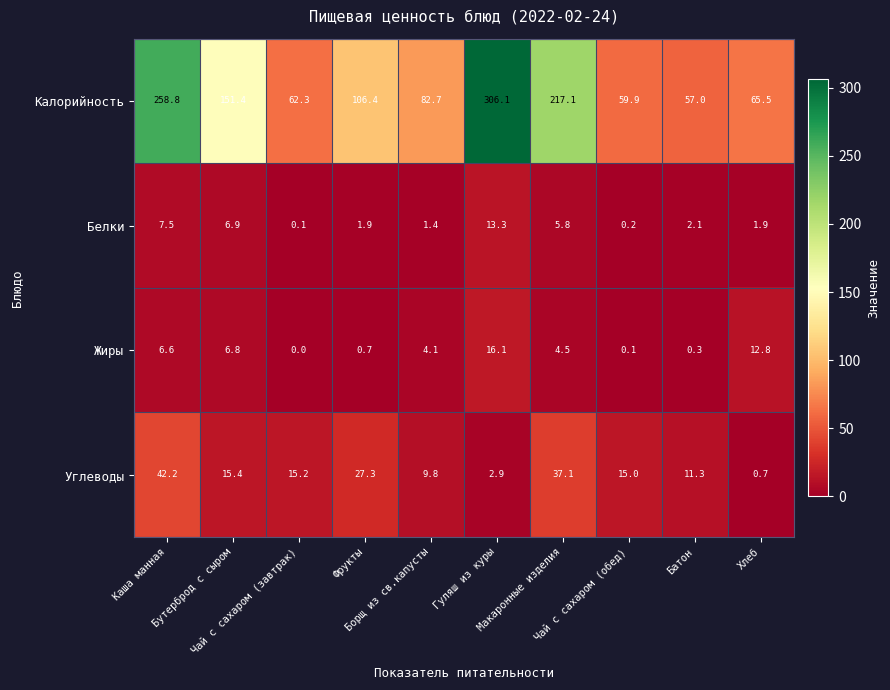

Which series has the largest total across all categories?

Калорийность